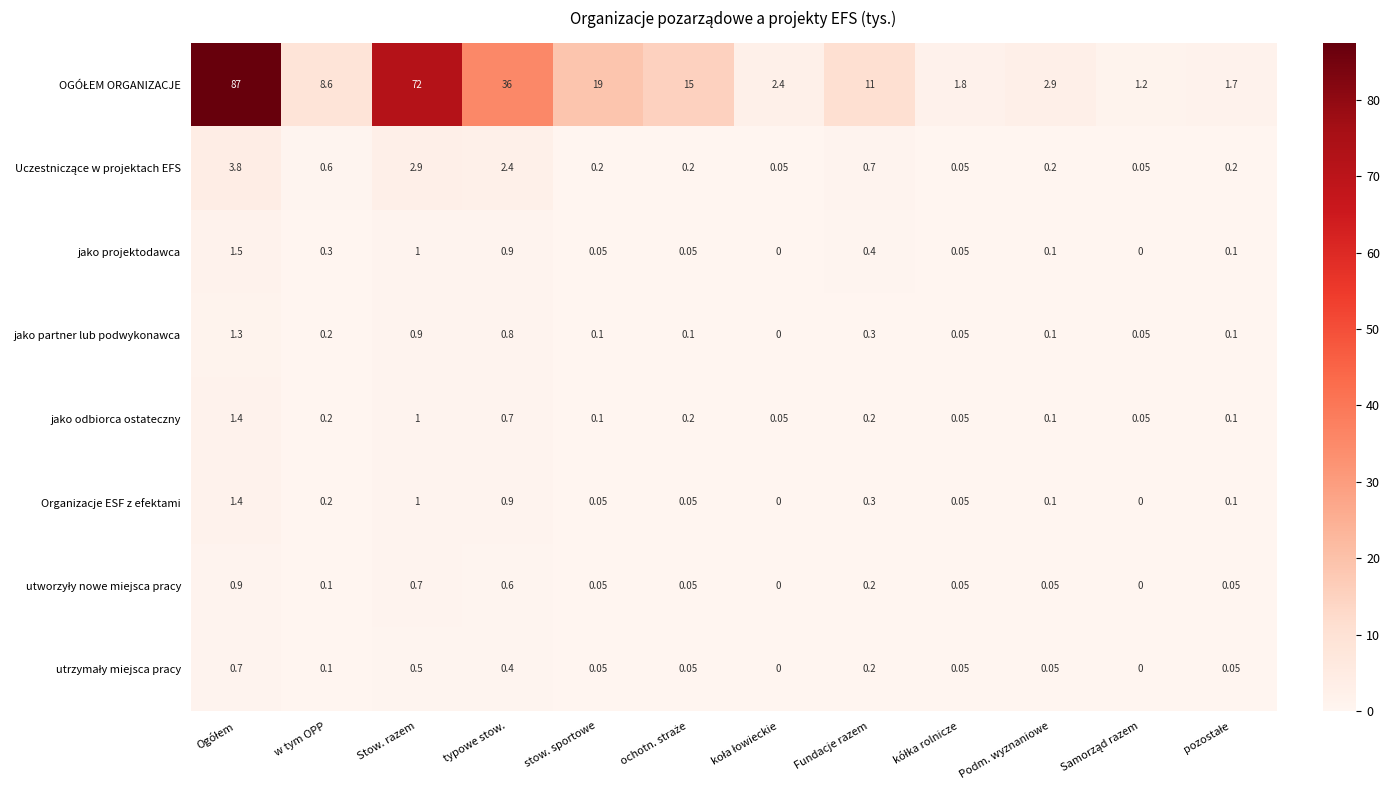

Count the number of data series in this chart.

8